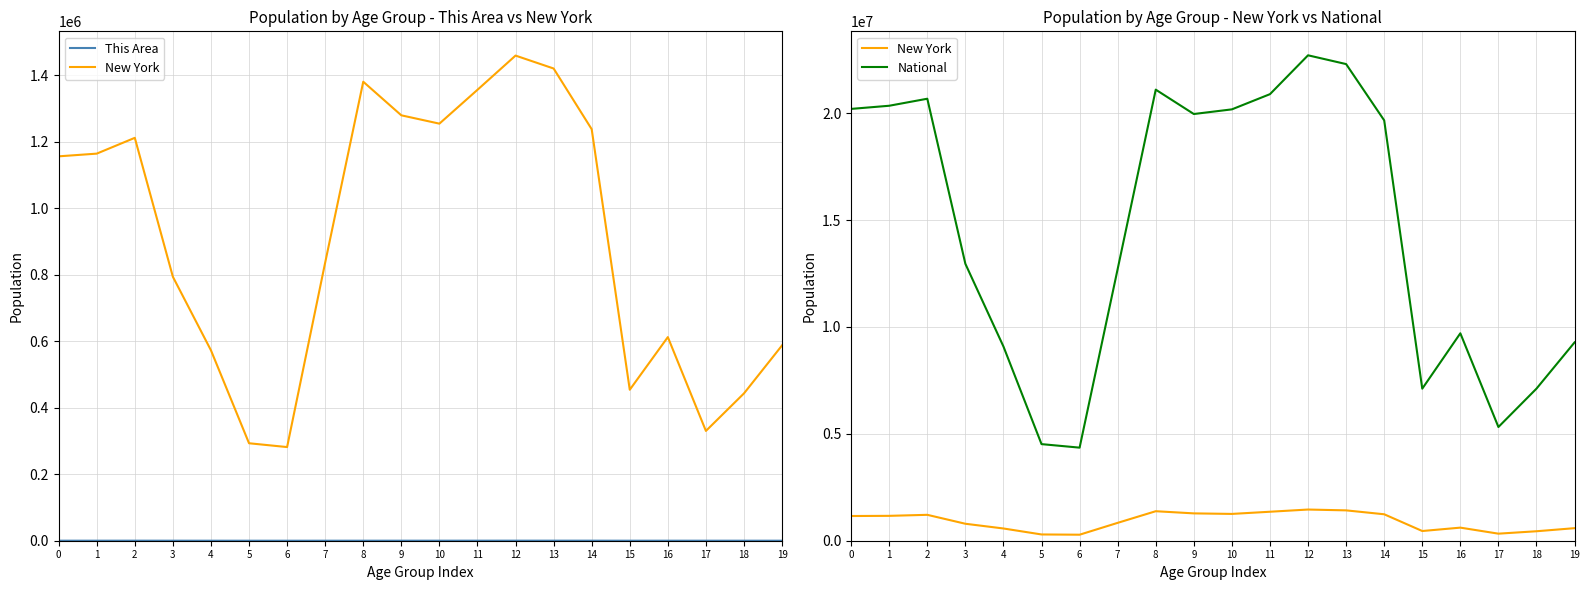

How many interior local valleys does the New York series have?

4